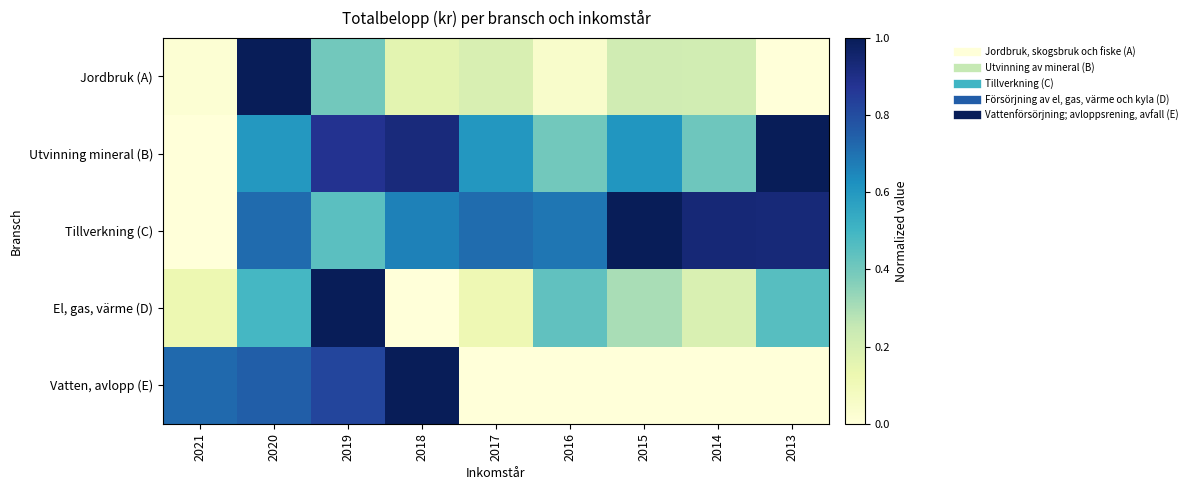

Reading left to right, transcribe all the data shown in this chart.

Jordbruk (A): 2021=0.0	2020=1.0	2019=0.4	2018=0.2	2017=0.2	2016=0.0	2015=0.2	2014=0.2	2013=0.0
Utvinning mineral (B): 2021=0.0	2020=0.6	2019=0.9	2018=0.9	2017=0.6	2016=0.4	2015=0.6	2014=0.4	2013=1.0
Tillverkning (C): 2021=0.0	2020=0.7	2019=0.4	2018=0.7	2017=0.7	2016=0.7	2015=1.0	2014=0.9	2013=0.9
El, gas, värme (D): 2021=0.1	2020=0.5	2019=1.0	2018=0.0	2017=0.1	2016=0.4	2015=0.3	2014=0.2	2013=0.5
Vatten, avlopp (E): 2021=0.7	2020=0.7	2019=0.8	2018=1.0	2017=0.0	2016=0.0	2015=0.0	2014=0.0	2013=0.0